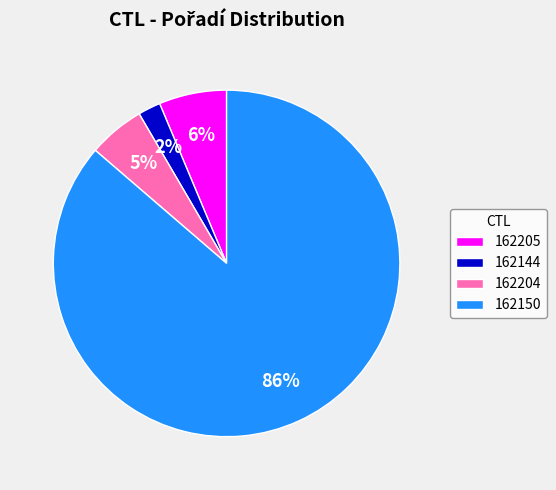

To the nearest percent, what percentage of the pie is 162204?

5%